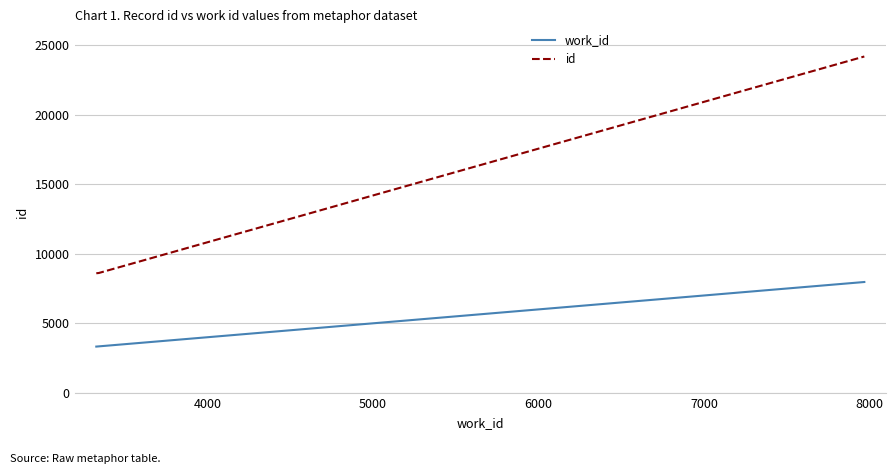

What is the lowest value of the id series?

8598